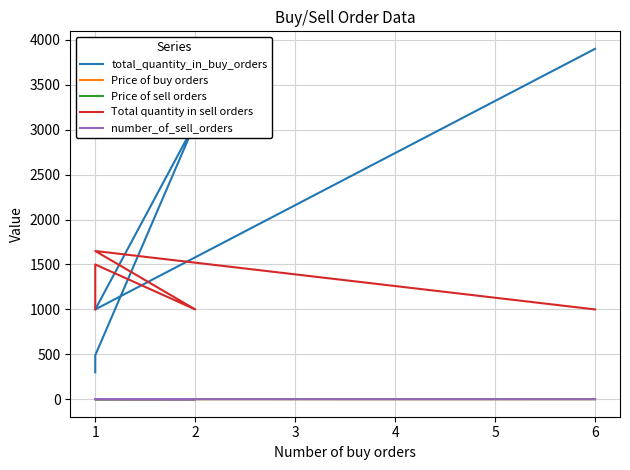

At how many categories does at least one series exceed 1305?

4